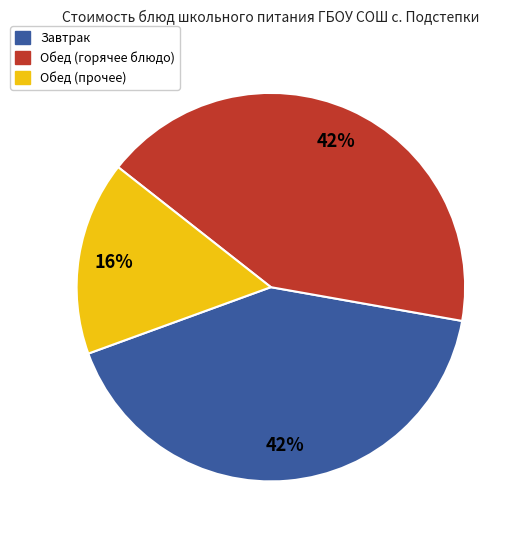

Does any single category account for the majority?

No